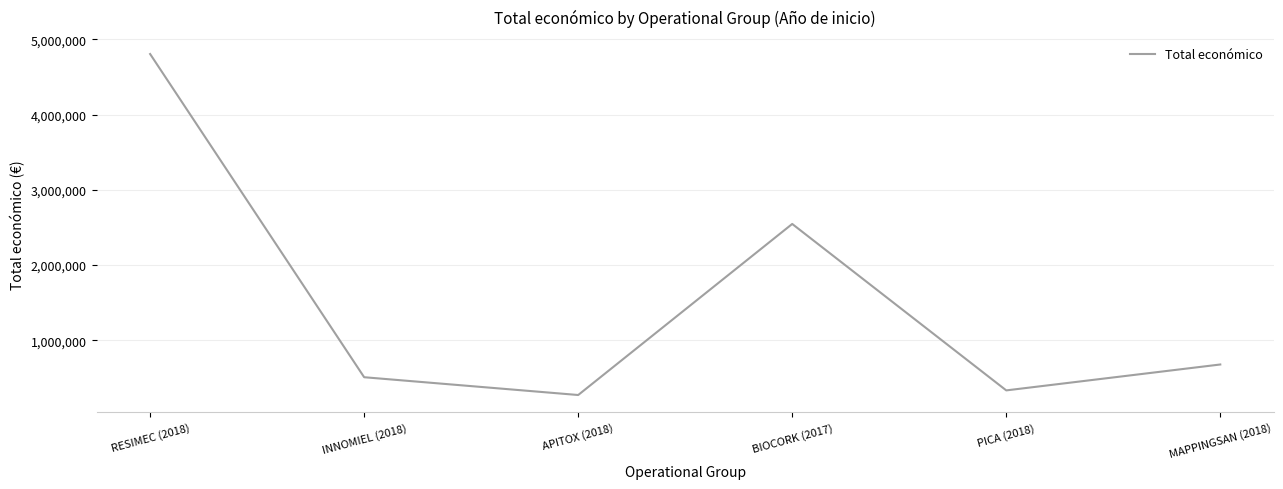

Where is the first local maximum?

BIOCORK (2017)